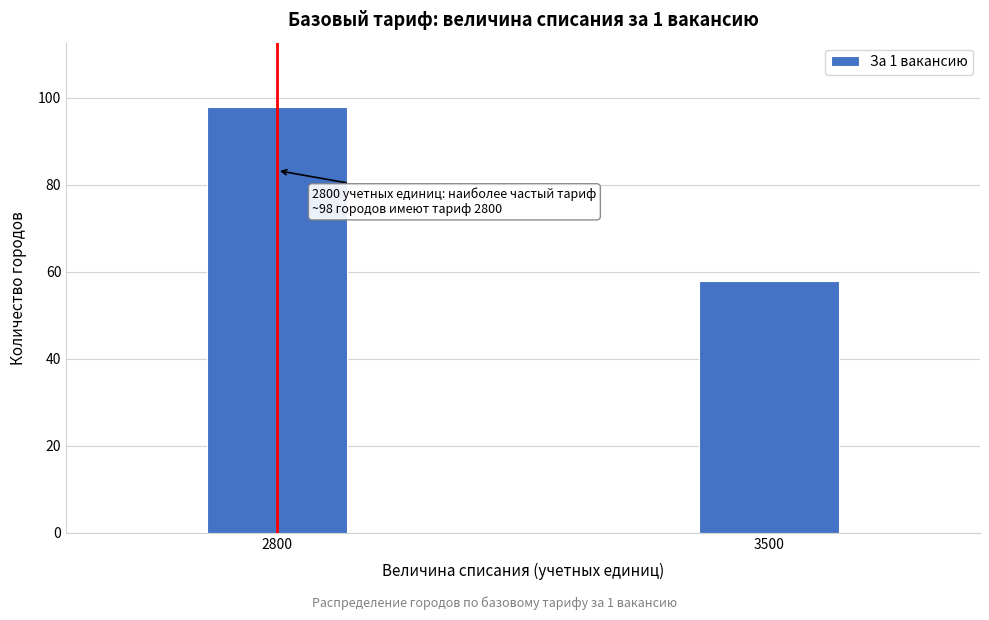

Reading left to right, transcribe all the data shown in this chart.

2800=98	3500=58